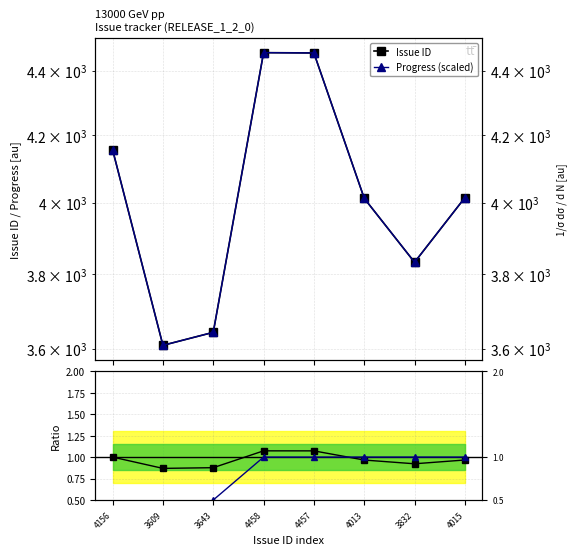

True or false: Progress (scaled) has more than 0 points higher than both neighbors.

True